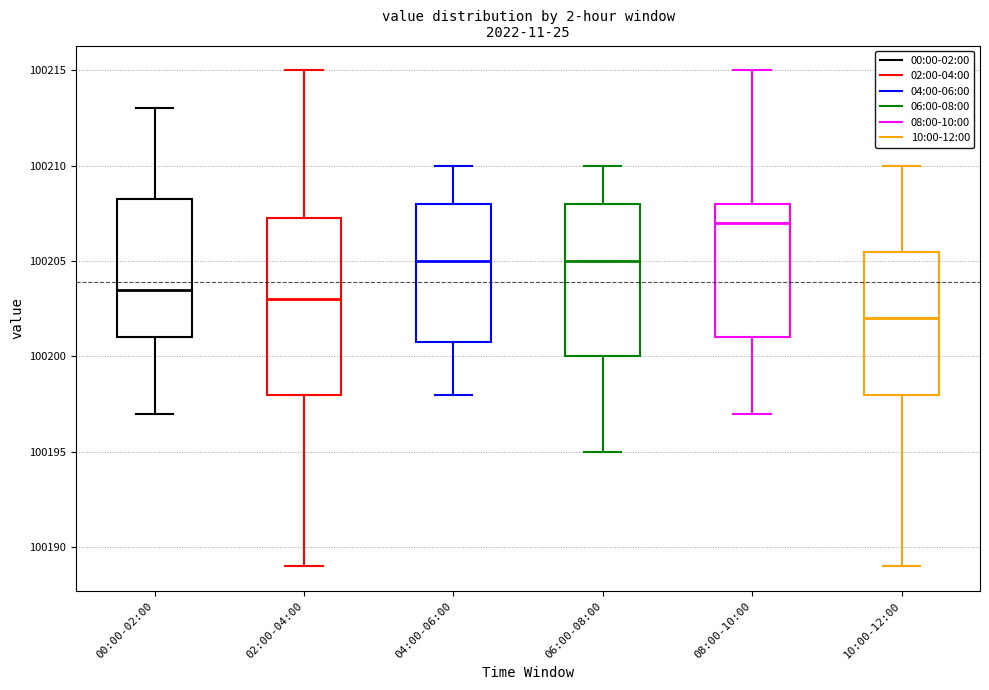

Comparing the boxes themselves (not the whiskers), which one is the tallest?

02:00-04:00